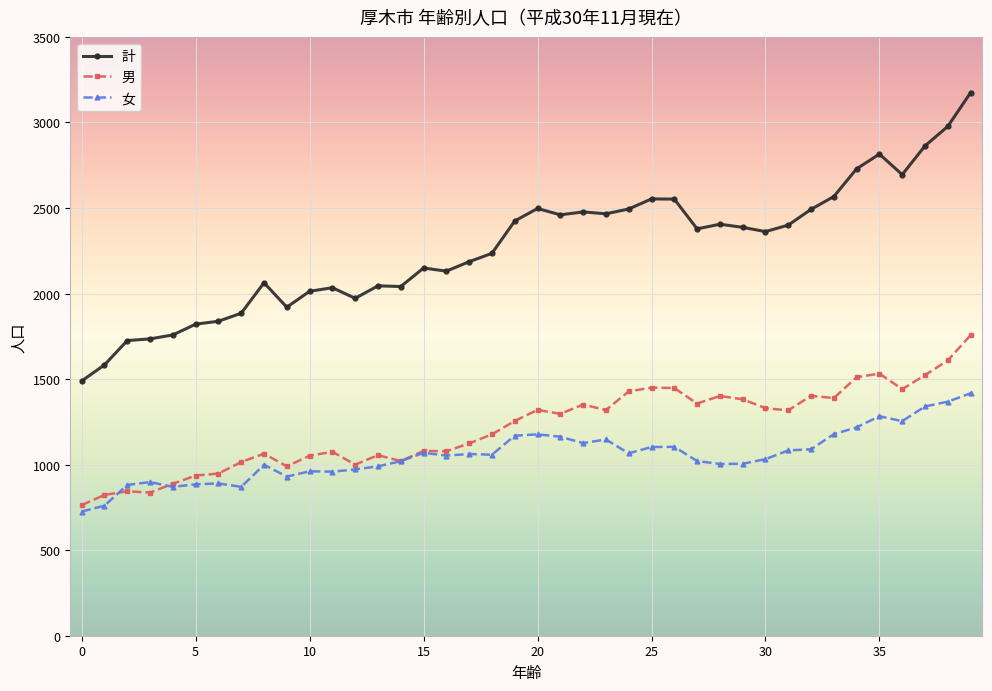

At how many categories does at least one series exceed 2951?

2